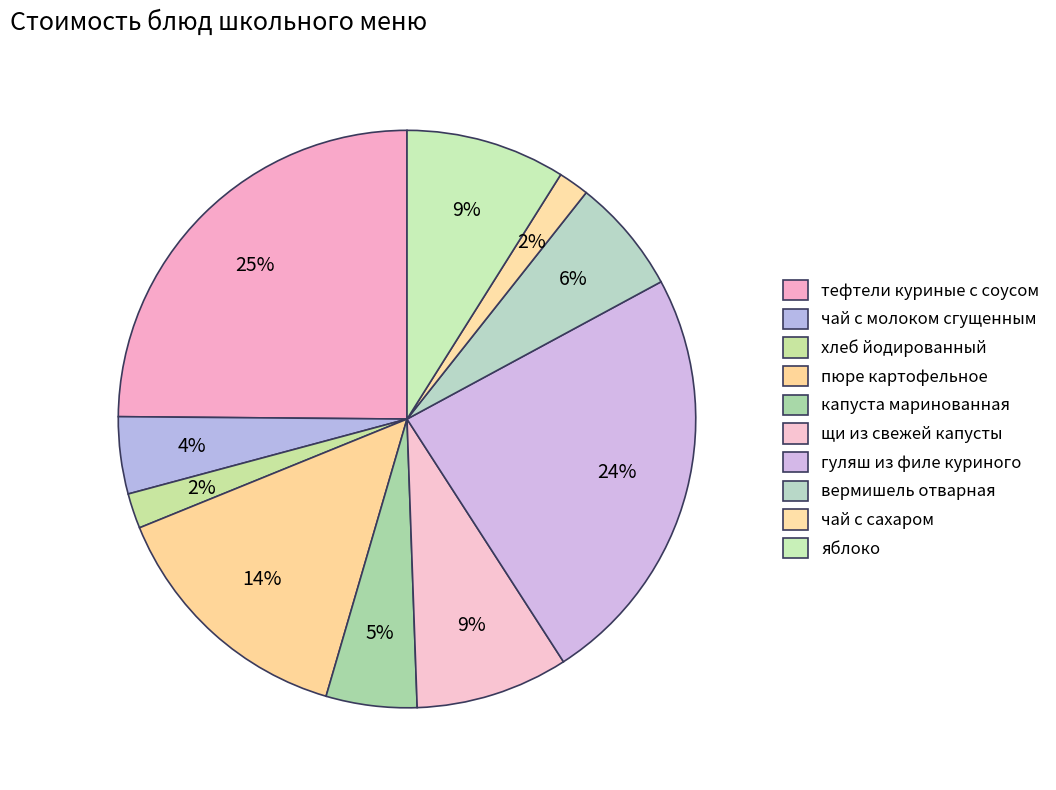

Count the number of slices in the pie.

10